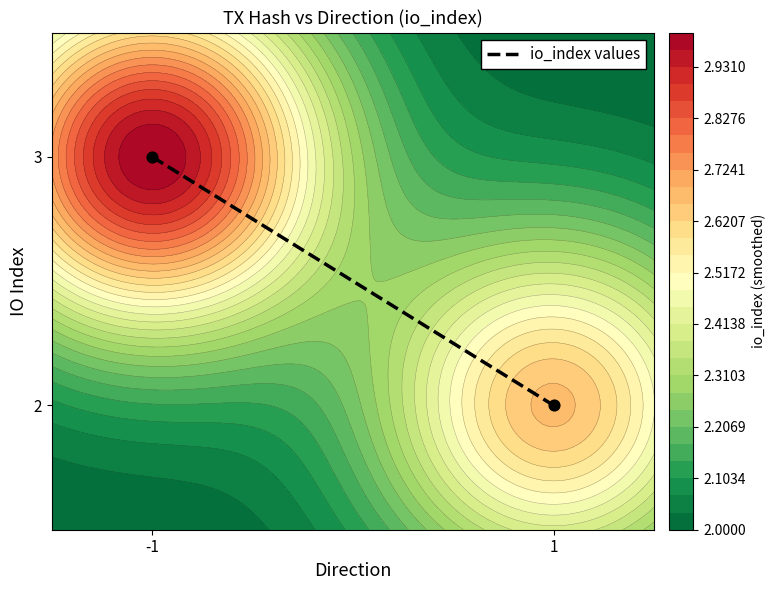

Which has a higher value, -1 or 1?

-1